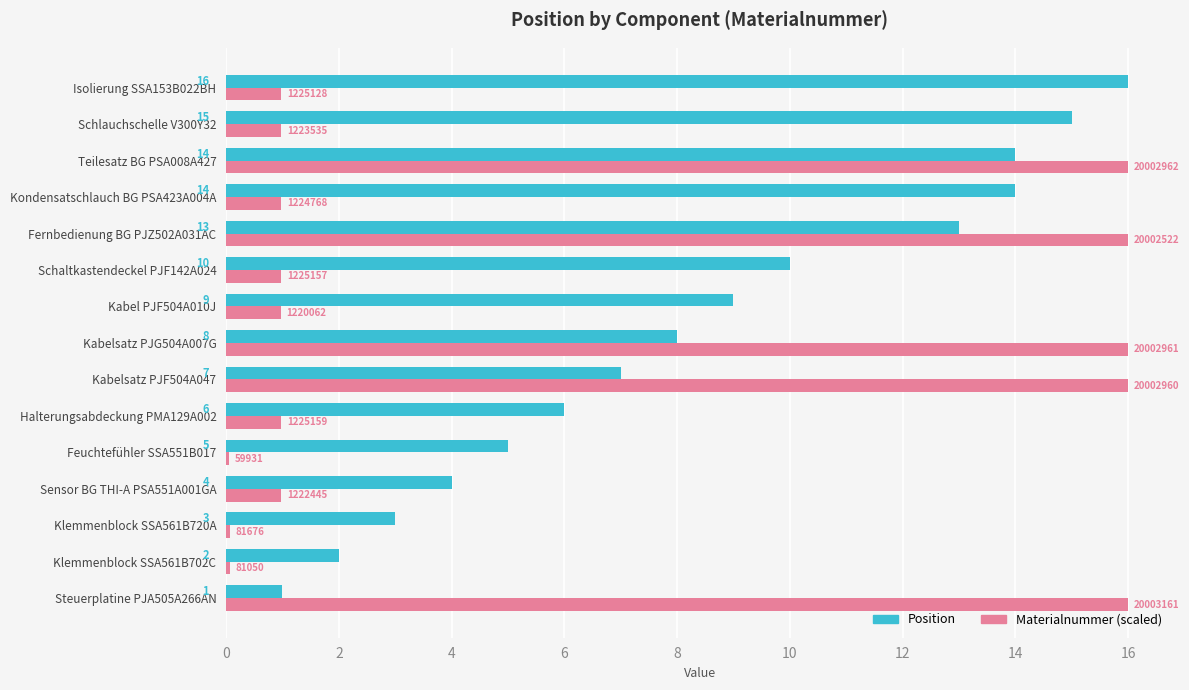

Read the Position value at Schlauchschelle V300Y32.

15.0